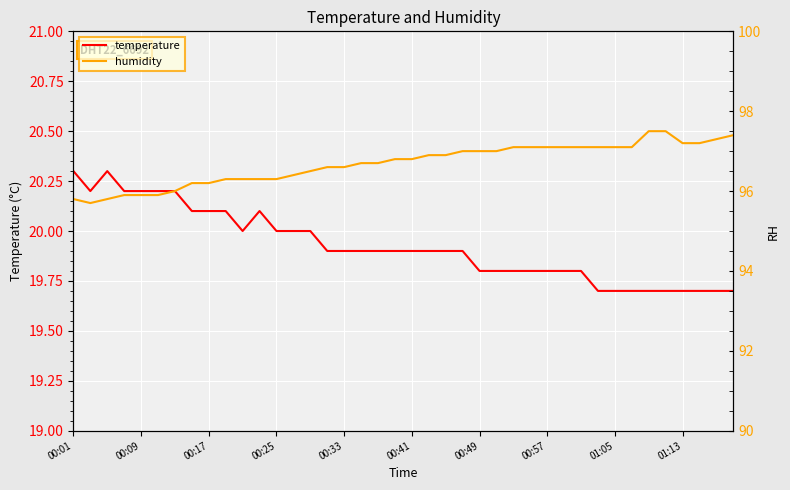

What is the difference between the maximum and minimum values in the humidity series?

1.8